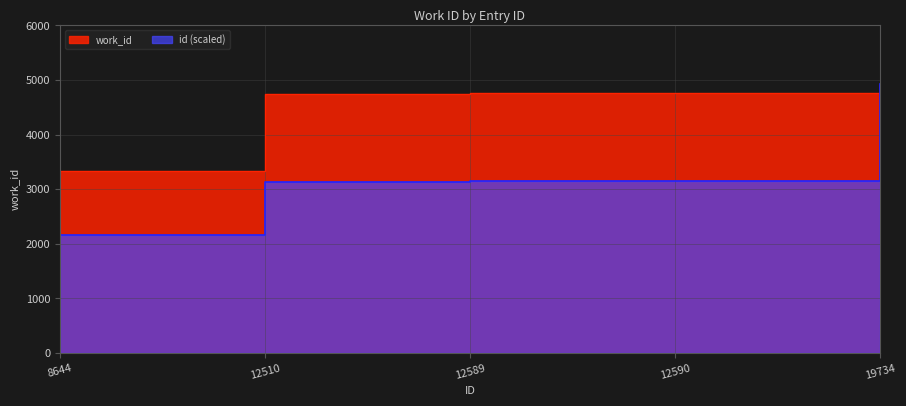

Reading left to right, list all the values displayed in this chart.

3330	4736	4759	4760	3330